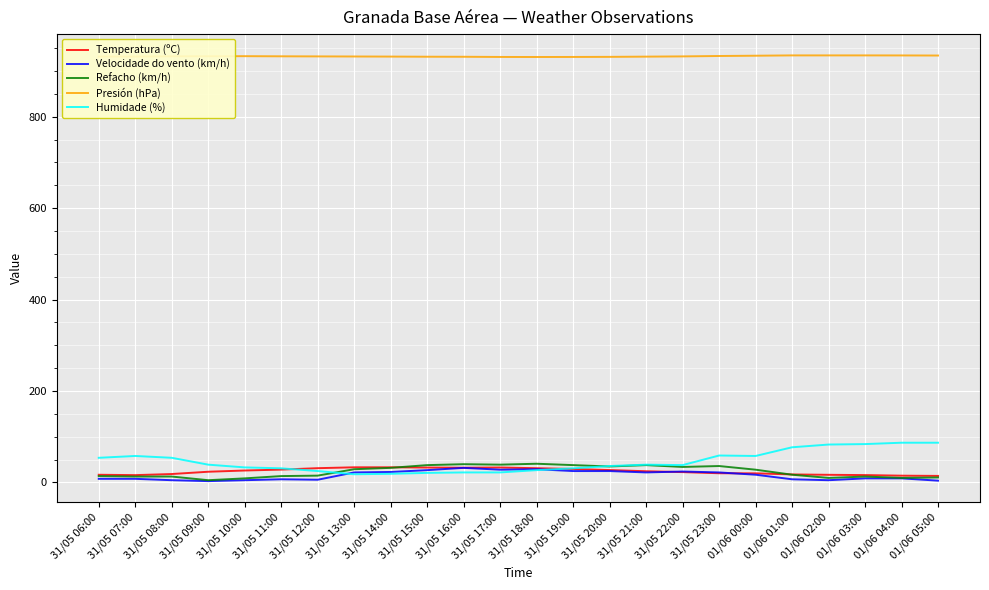

What is the maximum value for Humidade (%)?

87.0